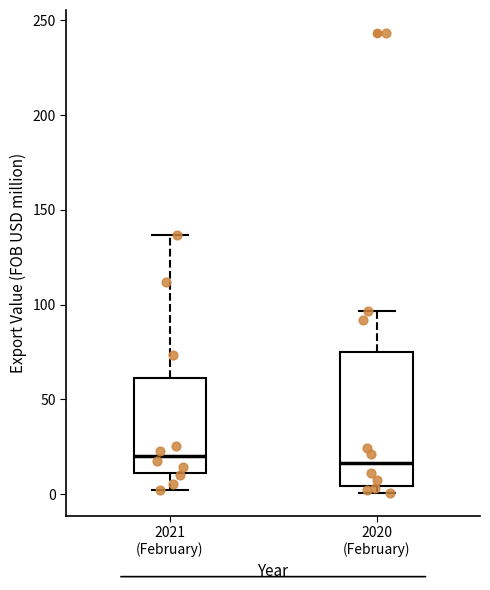

Reading left to right, read every box against the y-axis: the position of its median line, the range the box covers, and the ends of its whiskers. The values are not printed on the chart, so give them approximately, as read against the axis.

2021 (February): median 20, box 10 to 60, whiskers 0 to 135
2020 (February): median 15, box 5 to 75, whiskers 0 to 95